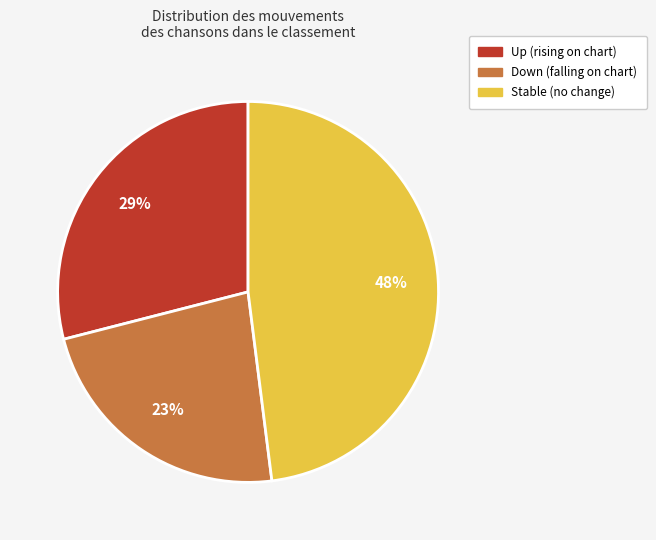

The Up (rising on chart) slice represents 29% of the pie. True or false?

True